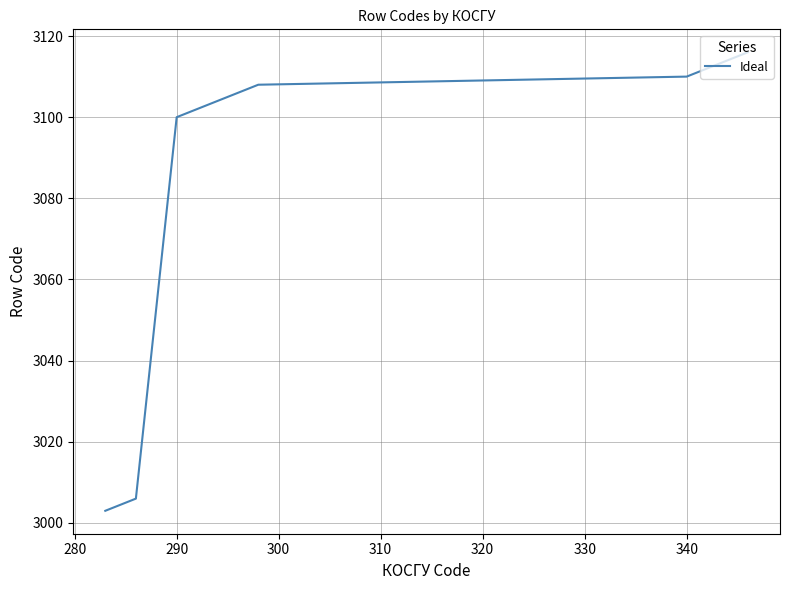

What is the smallest value displayed?

3003